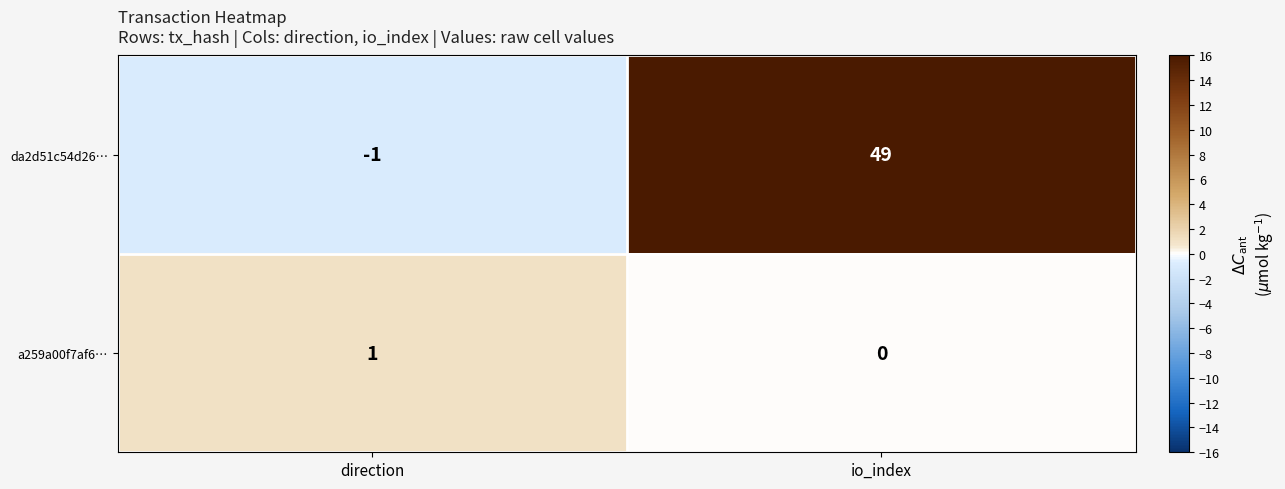

Is the value of a259a00f7af6… at io_index greater than the value of da2d51c54d26… at direction?

Yes